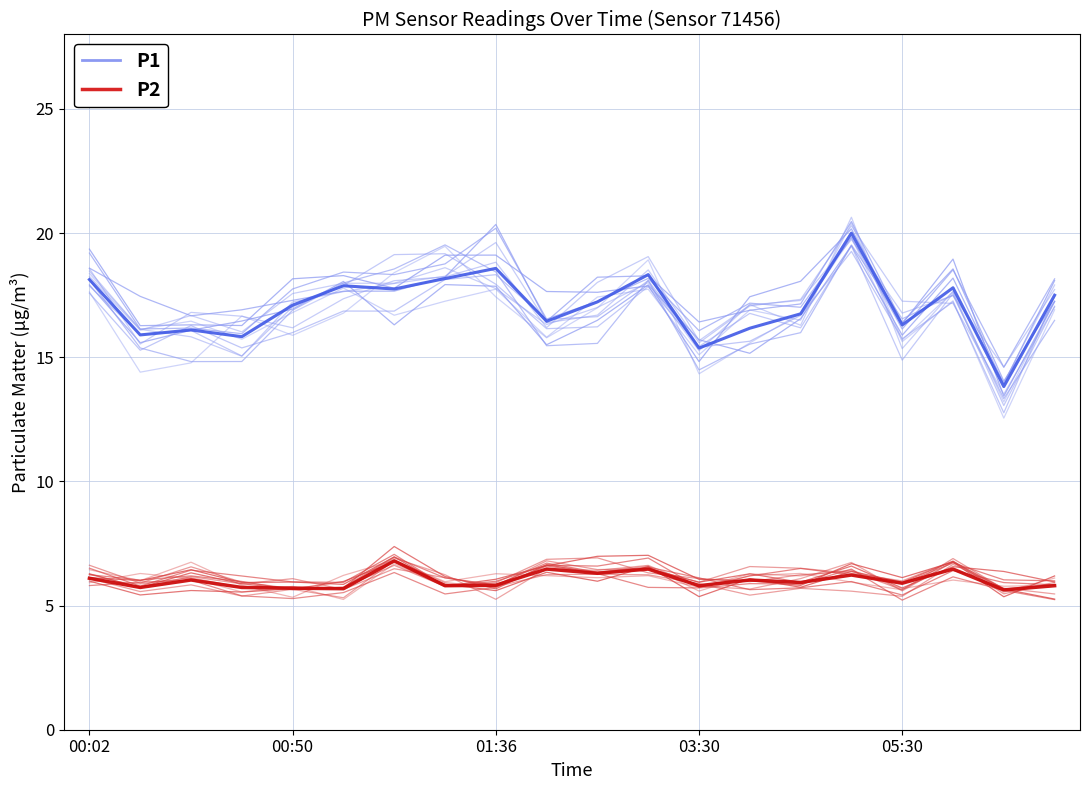

How many series are shown in this chart?

2